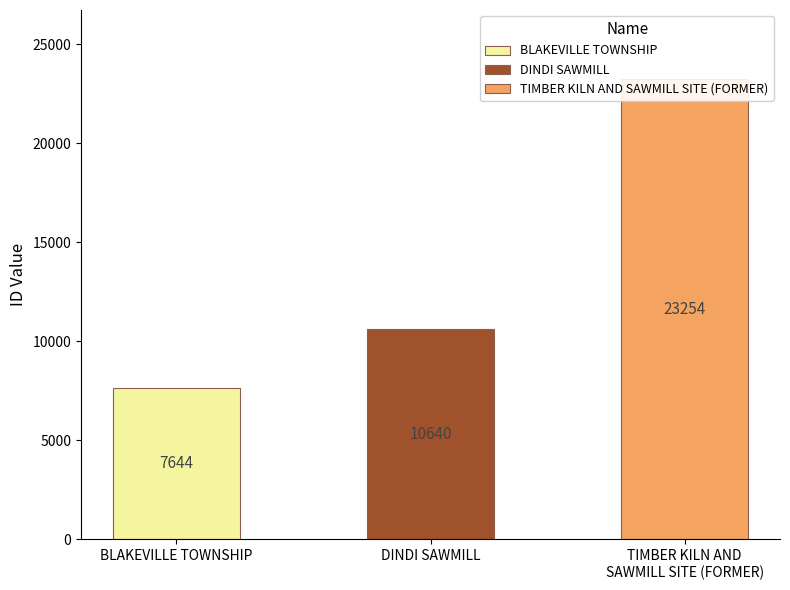

The chart shows a value of 2471 at DINDI SAWMILL. True or false?

False